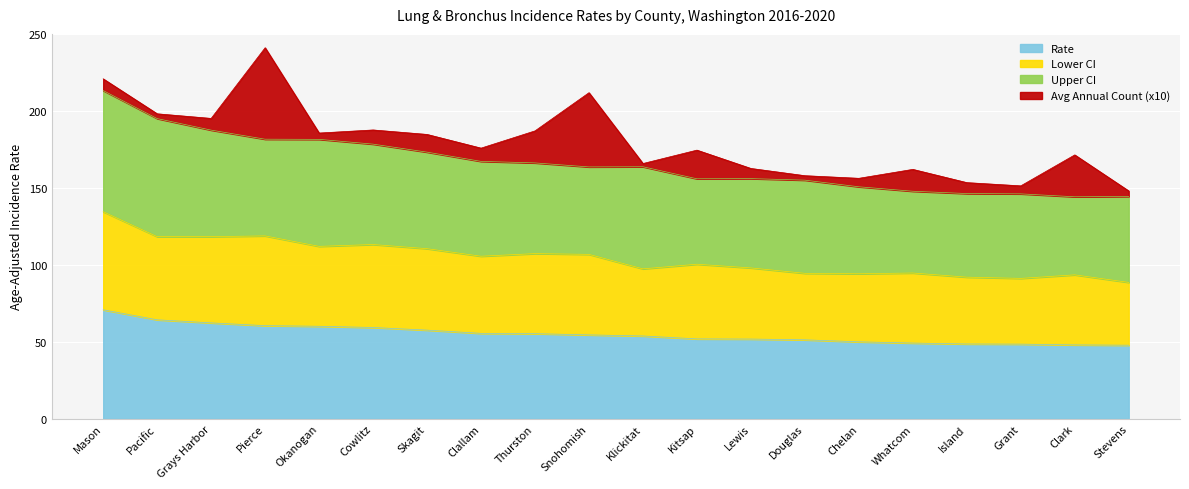

At which label does Lower CI reach its minimum?

Stevens